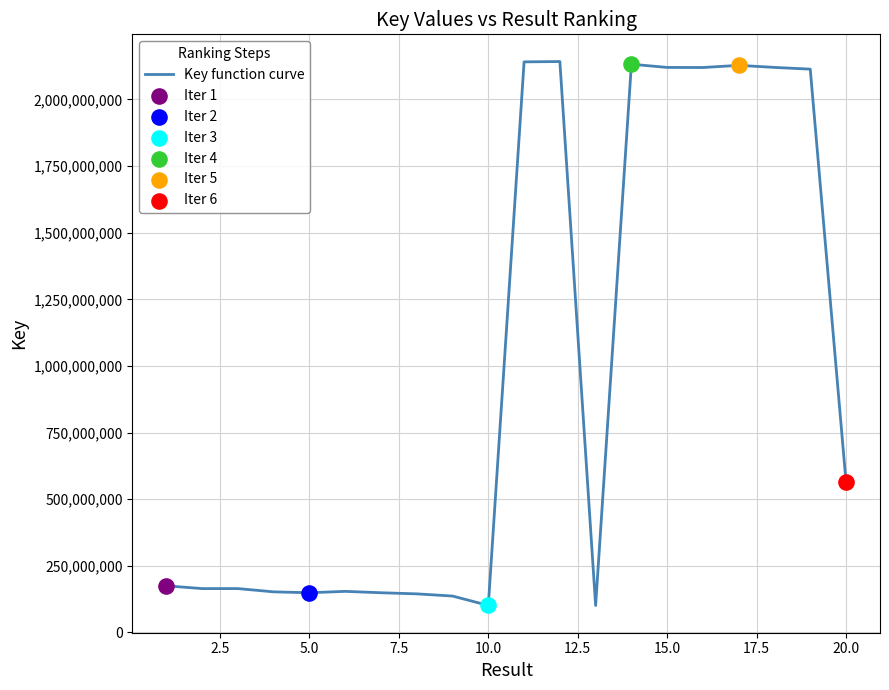

What is the minimum value shown in the chart?

100768519